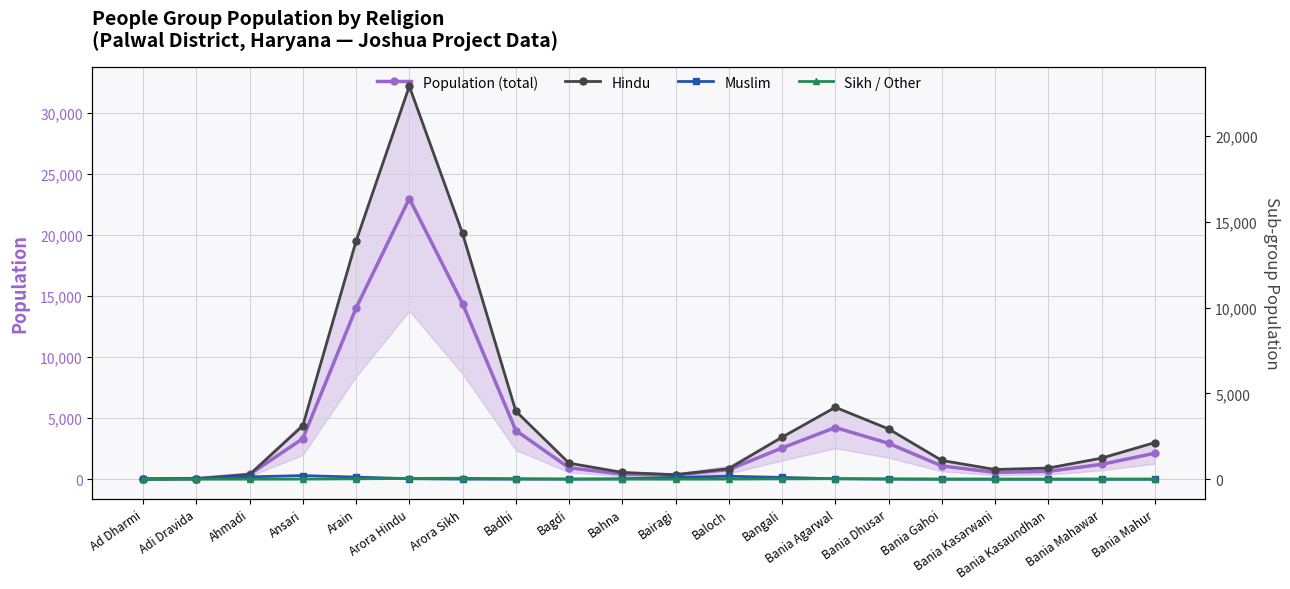

At how many categories does at least one series exceed 1255?

9